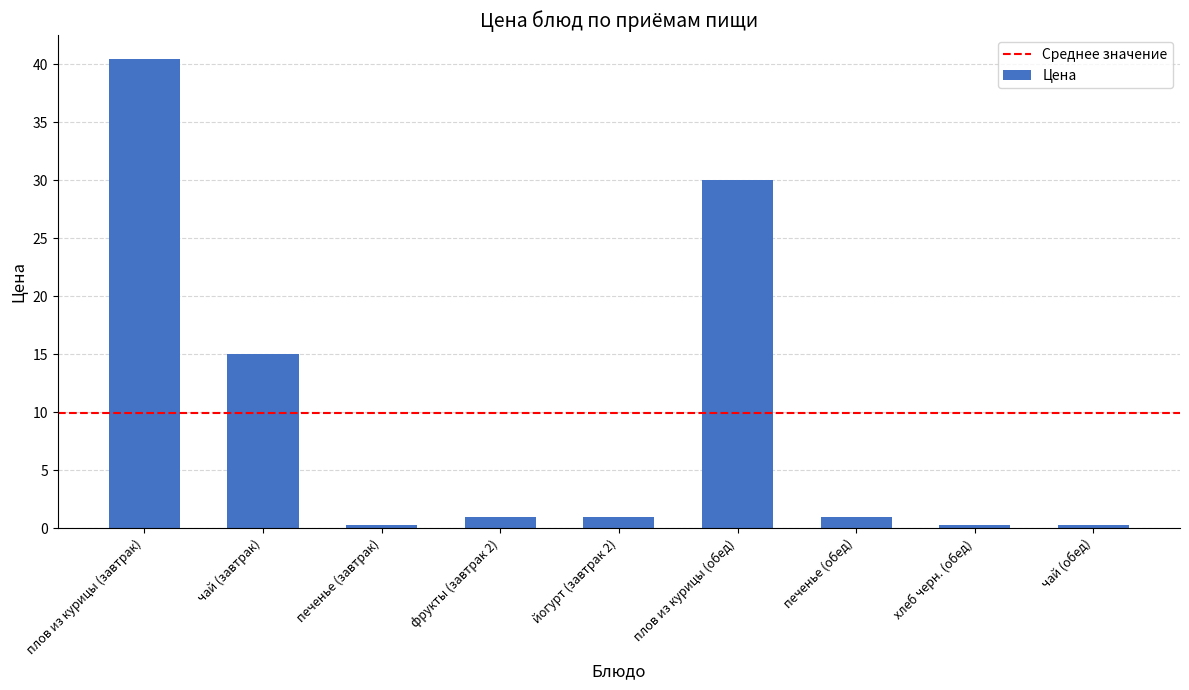

Where does the data first go above 1?

плов из курицы (завтрак)